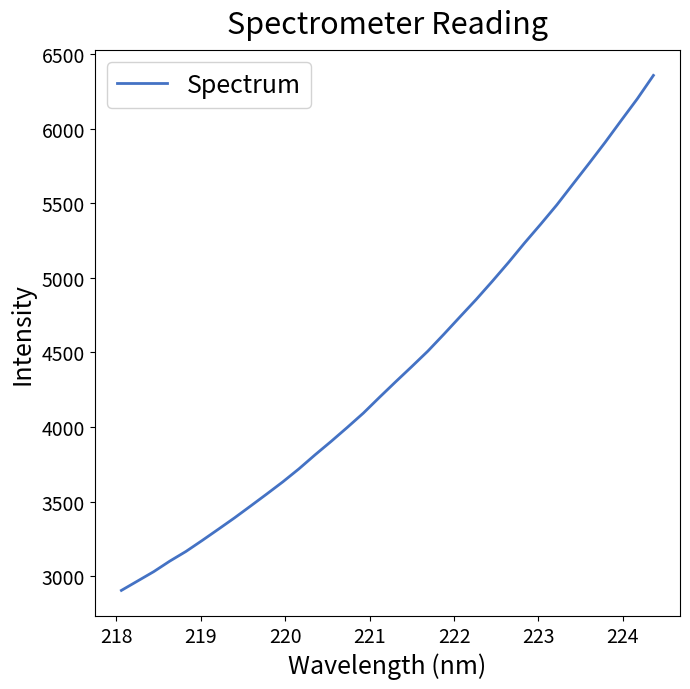

What is the minimum value shown in the chart?

2905.1